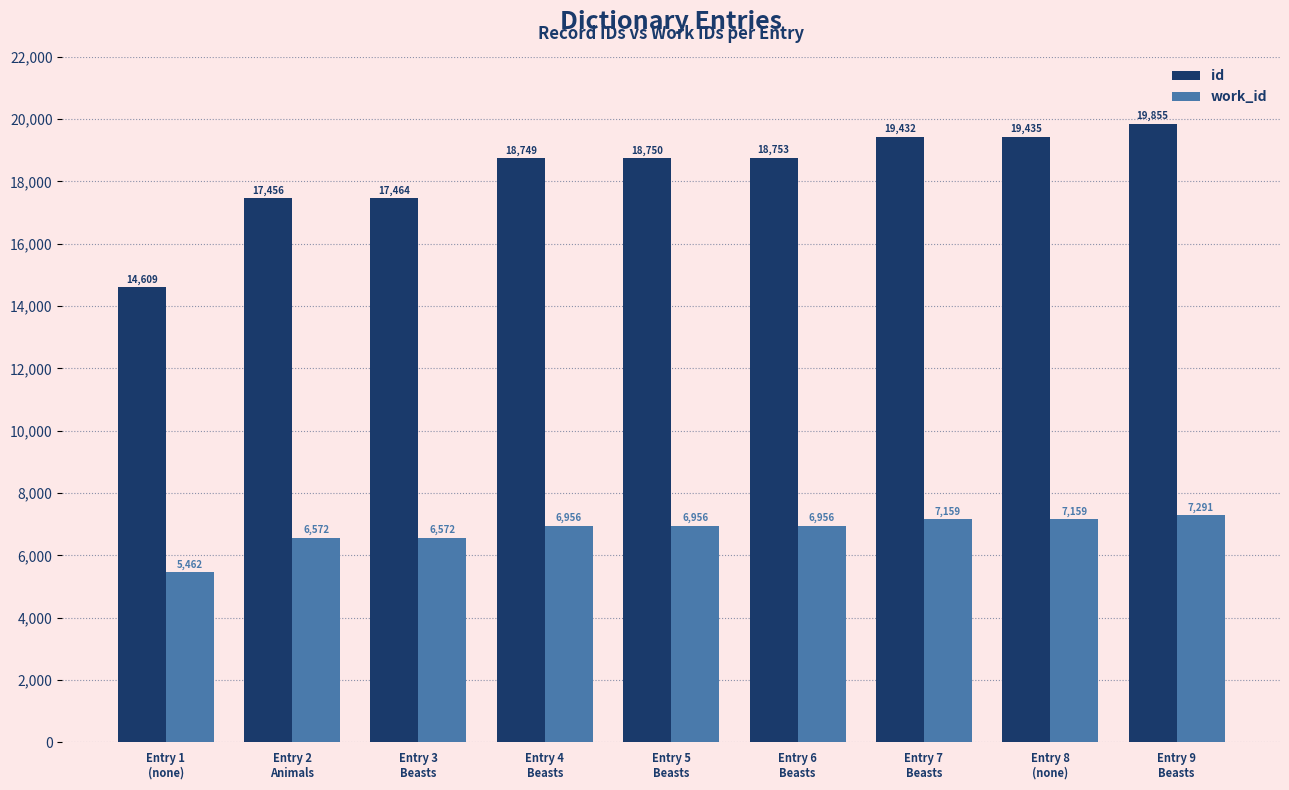

How many distinct data groups are displayed?

2